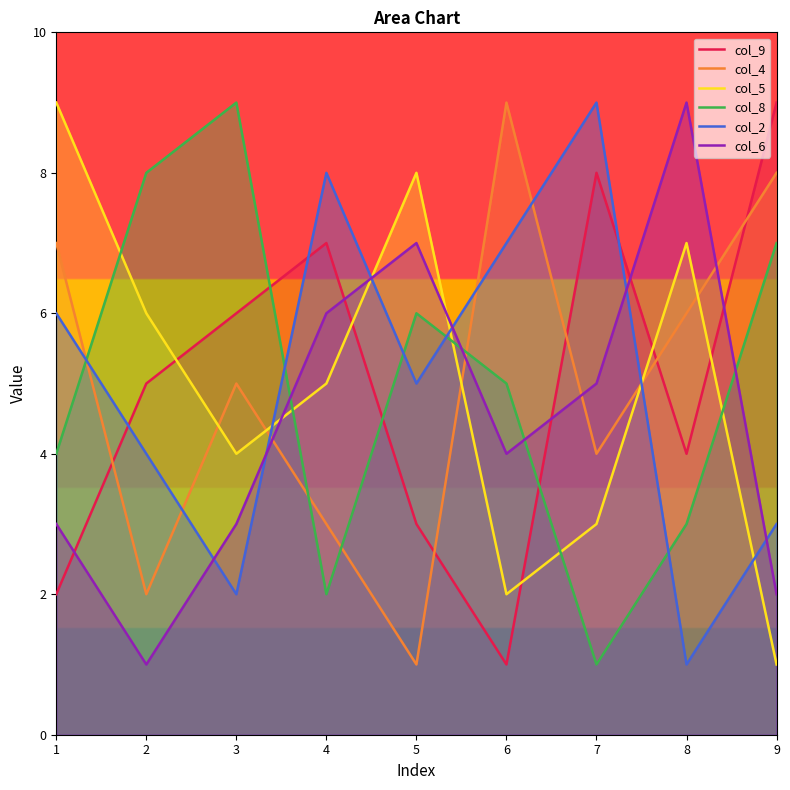

At which category is the sum across all series the highest?

1